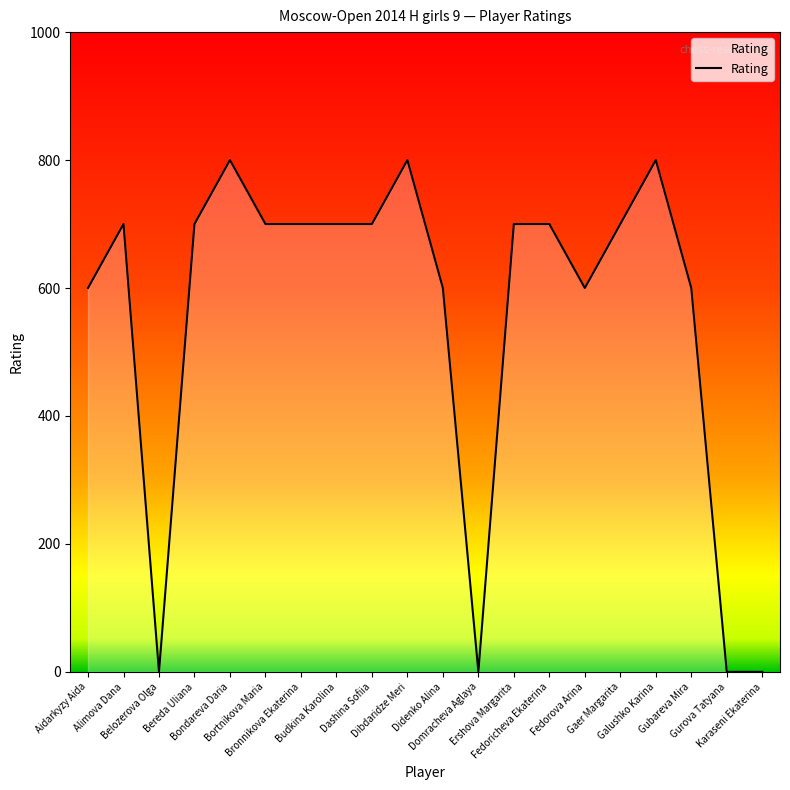

What is the difference between the second highest and minimum values?

800